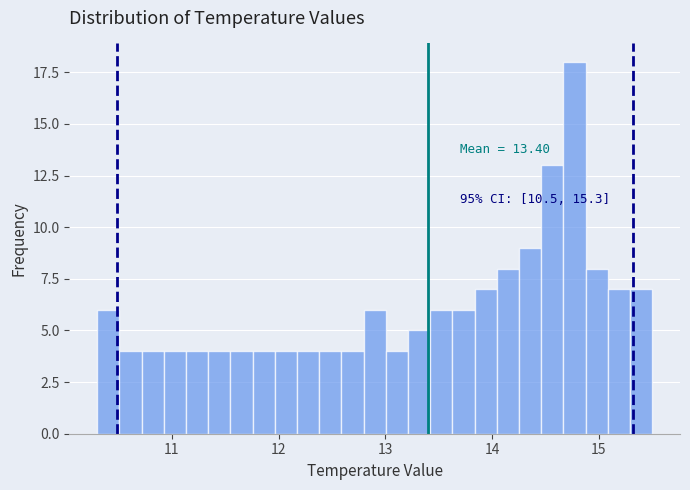

Read against the x-axis, roughly where is the centre of the tallest bar?

14.8